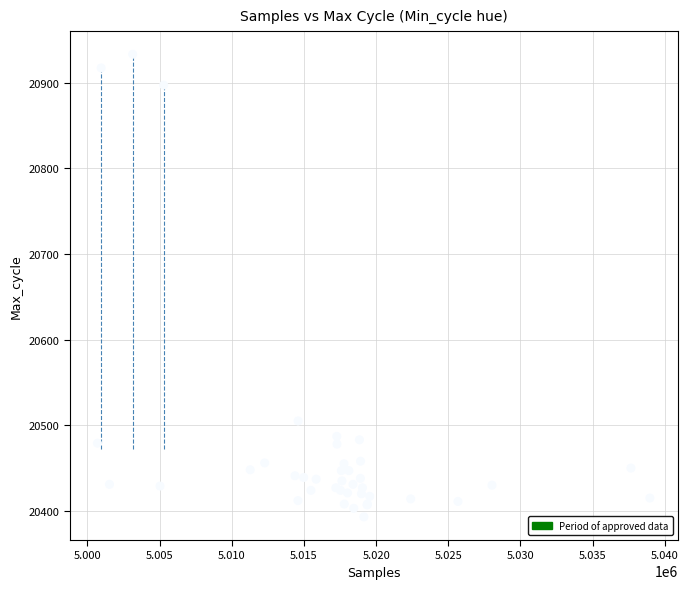

What Y value in the scatter plot is closest to 20663?

20505